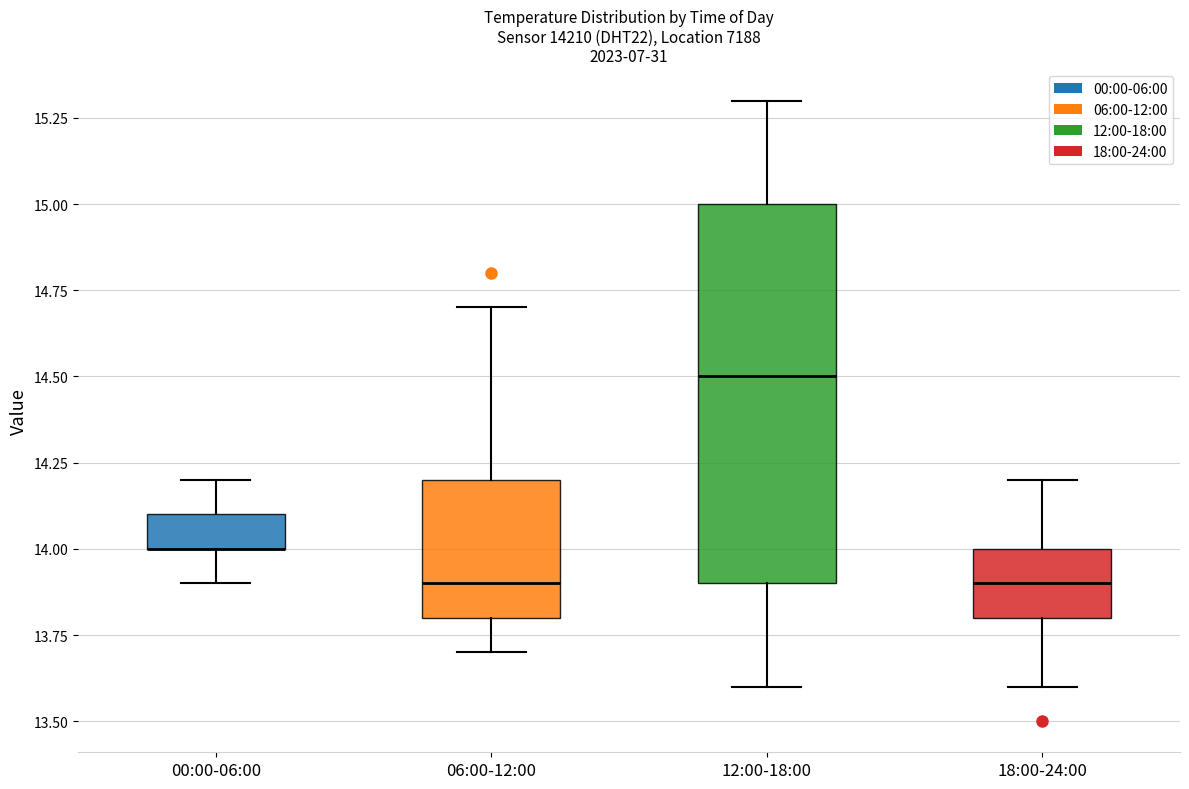

Reading left to right, read every box against the y-axis: the position of its median line, the range the box covers, and the ends of its whiskers. The values are not printed on the chart, so give them approximately, as read against the axis.

00:00-06:00: median 14.0 (drawn on the box's lower edge), box 14.0 to 14.1, whiskers 13.9 to 14.2
06:00-12:00: median 13.9, box 13.8 to 14.2, whiskers 13.7 to 14.7
12:00-18:00: median 14.5, box 13.9 to 15.0, whiskers 13.6 to 15.3
18:00-24:00: median 13.9, box 13.8 to 14.0, whiskers 13.6 to 14.2